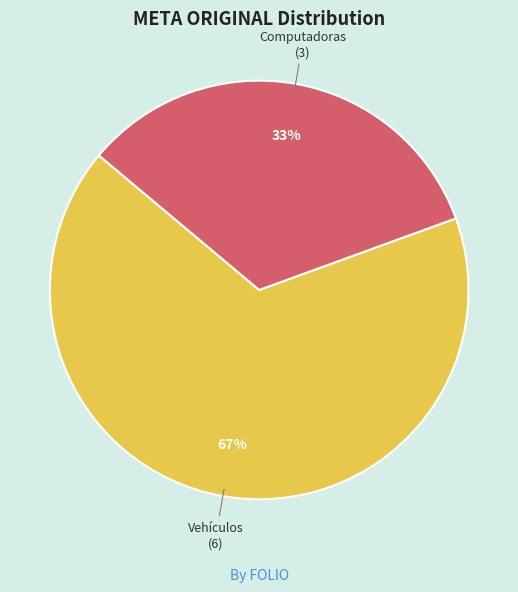

Is there a majority slice in this chart?

Yes